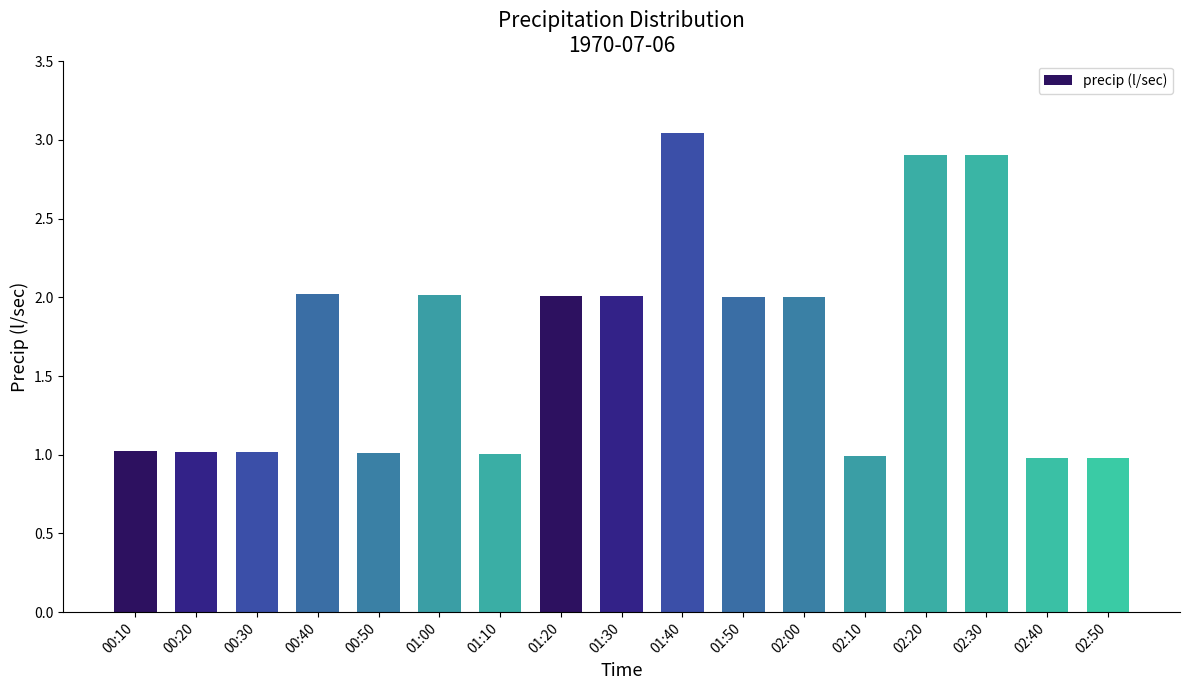

What is the difference between the values at 02:30 and 01:50?

0.9